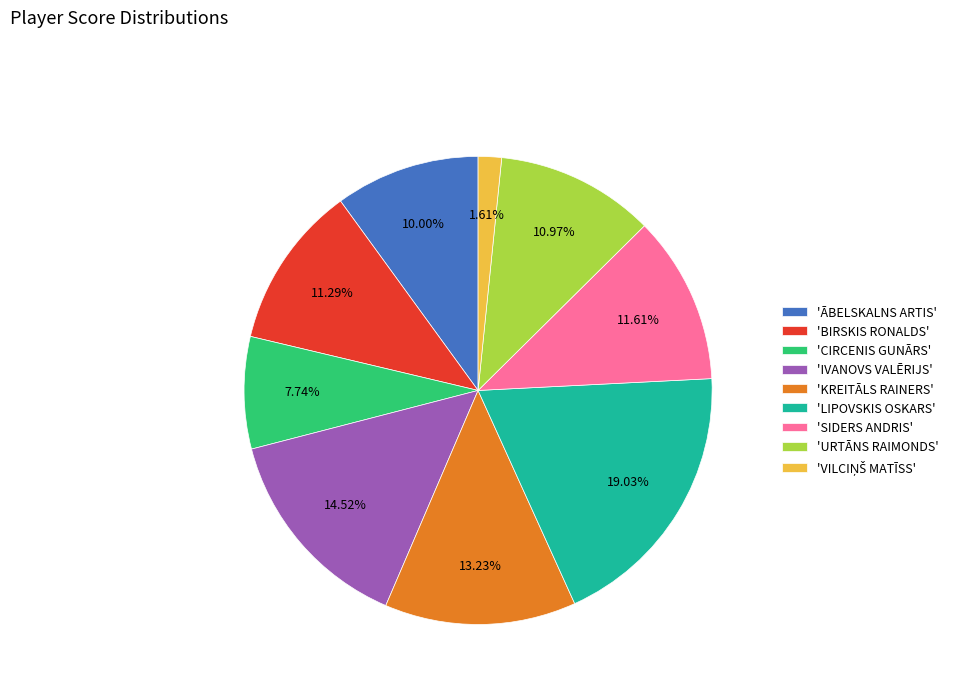

How many slices are in this pie chart?

9